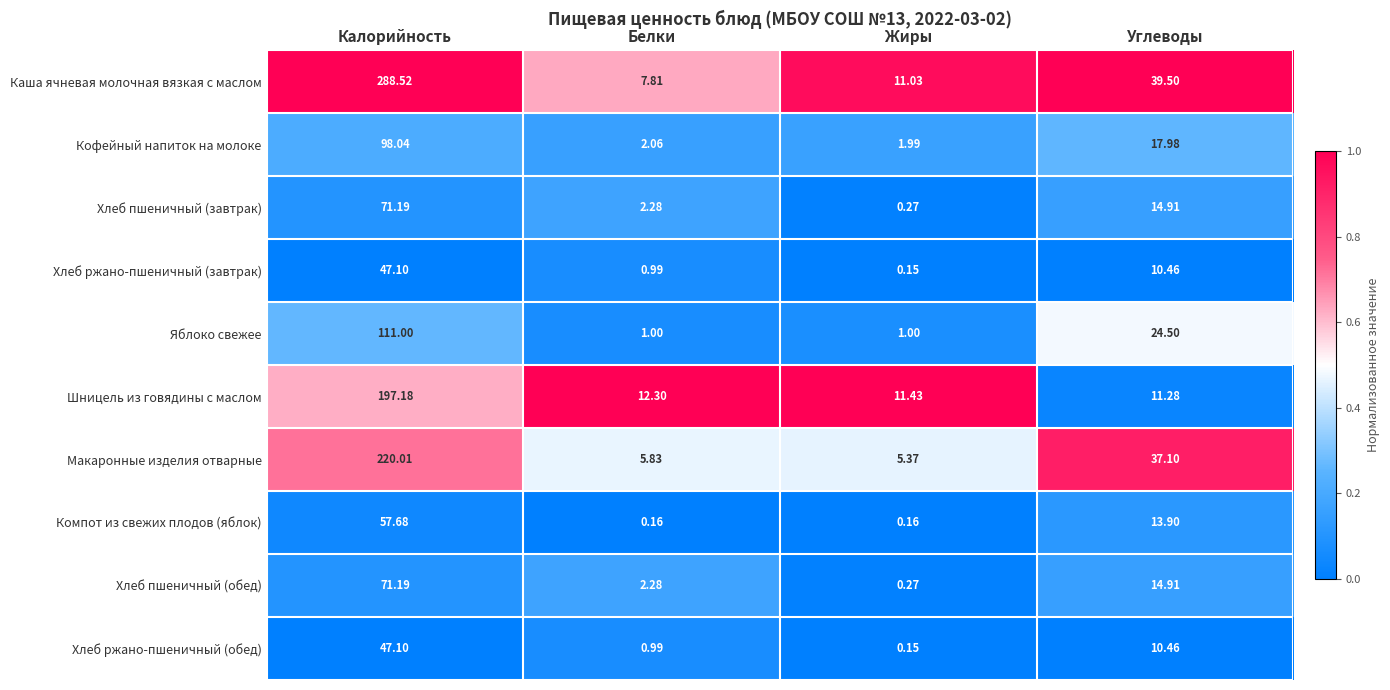

At which category does the chart reach its peak across all series?

Калорийность